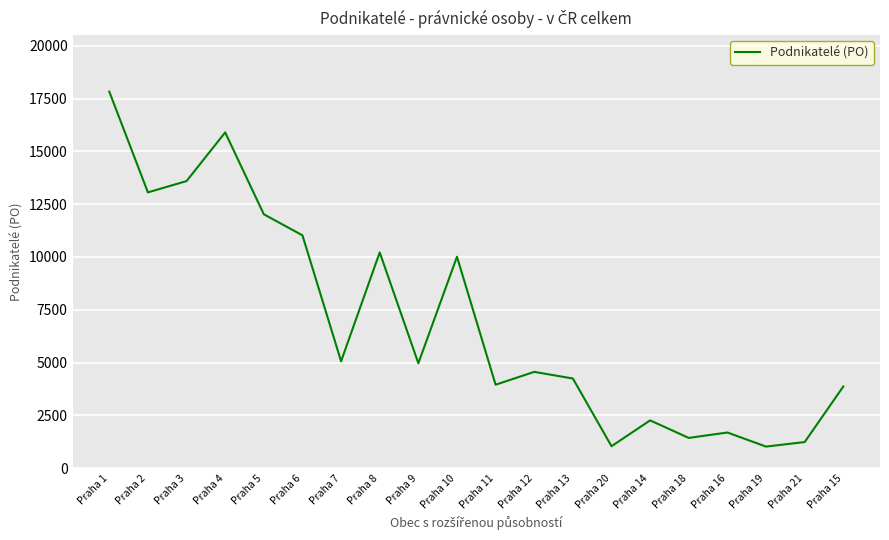

What position from the left is Praha 20?

14